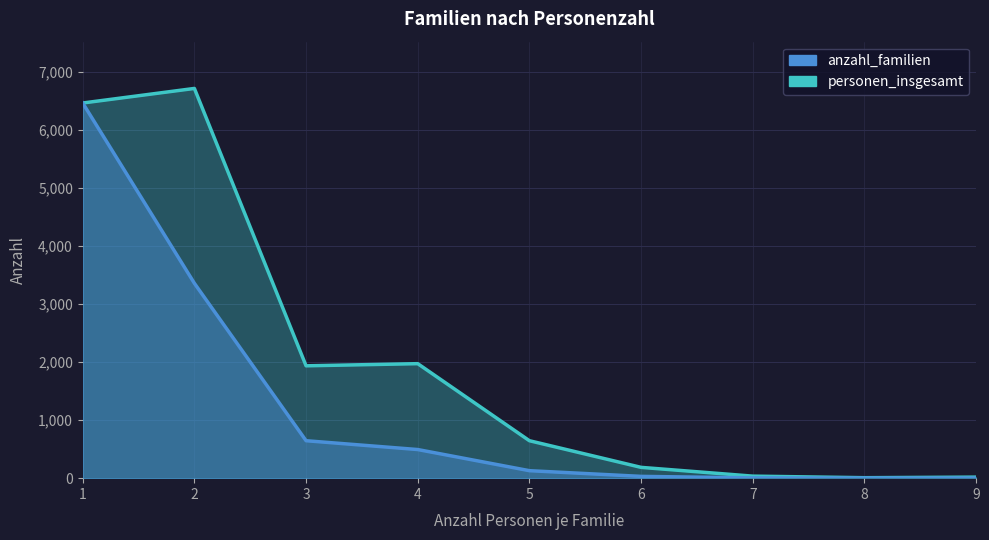

True or false: anzahl_familien and personen_insgesamt intersect in this chart.

False